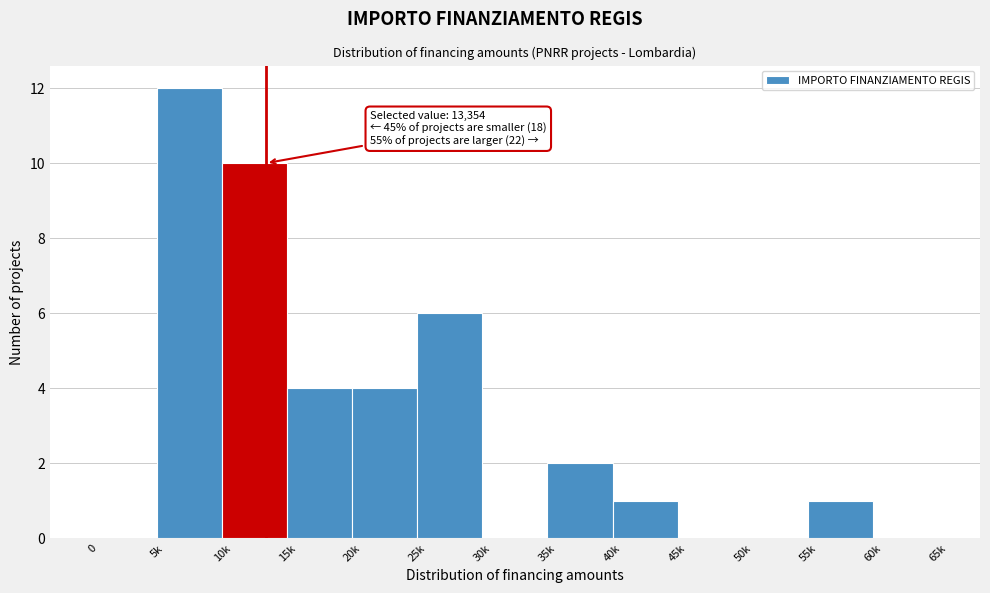

Reading left to right, transcribe all the data shown in this chart.

0=0	5k=12	10k=10	15k=4	20k=4	25k=6	30k=0	35k=2	40k=1	45k=0	50k=0	55k=1	60k=0